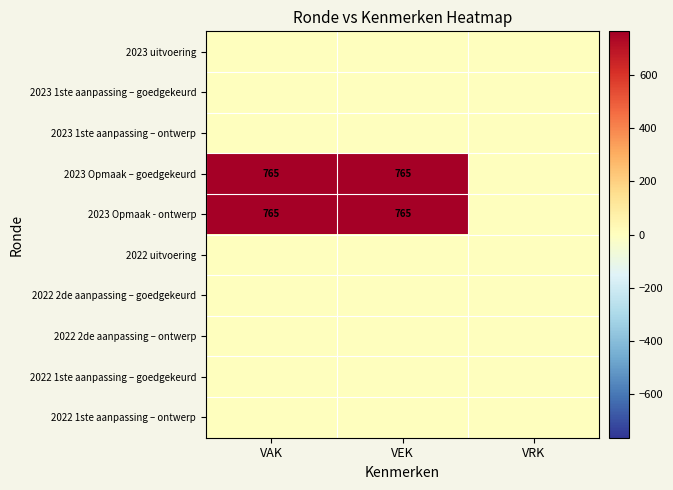

What is the sum of the 2023 Opmaak – goedgekeurd values at VAK and VEK?

1530